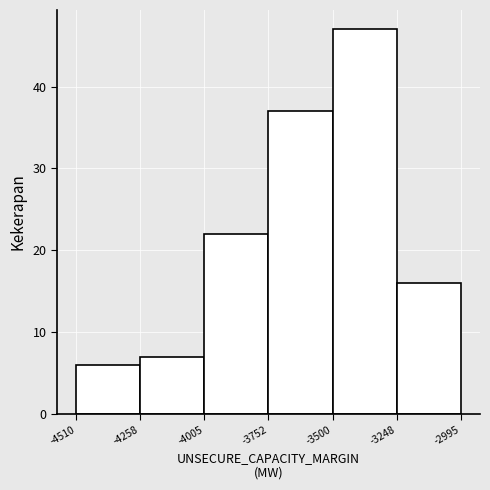

Reading left to right, list every bar in this chart as the range it spans on the x-axis followed by its height. The values are not printed on the chart, so give them approximately, as read against the axis.

-4510 to -4258: 6
-4258 to -4005: 7
-4005 to -3752: 22
-3752 to -3500: 37
-3500 to -3248: 47
-3248 to -2995: 16